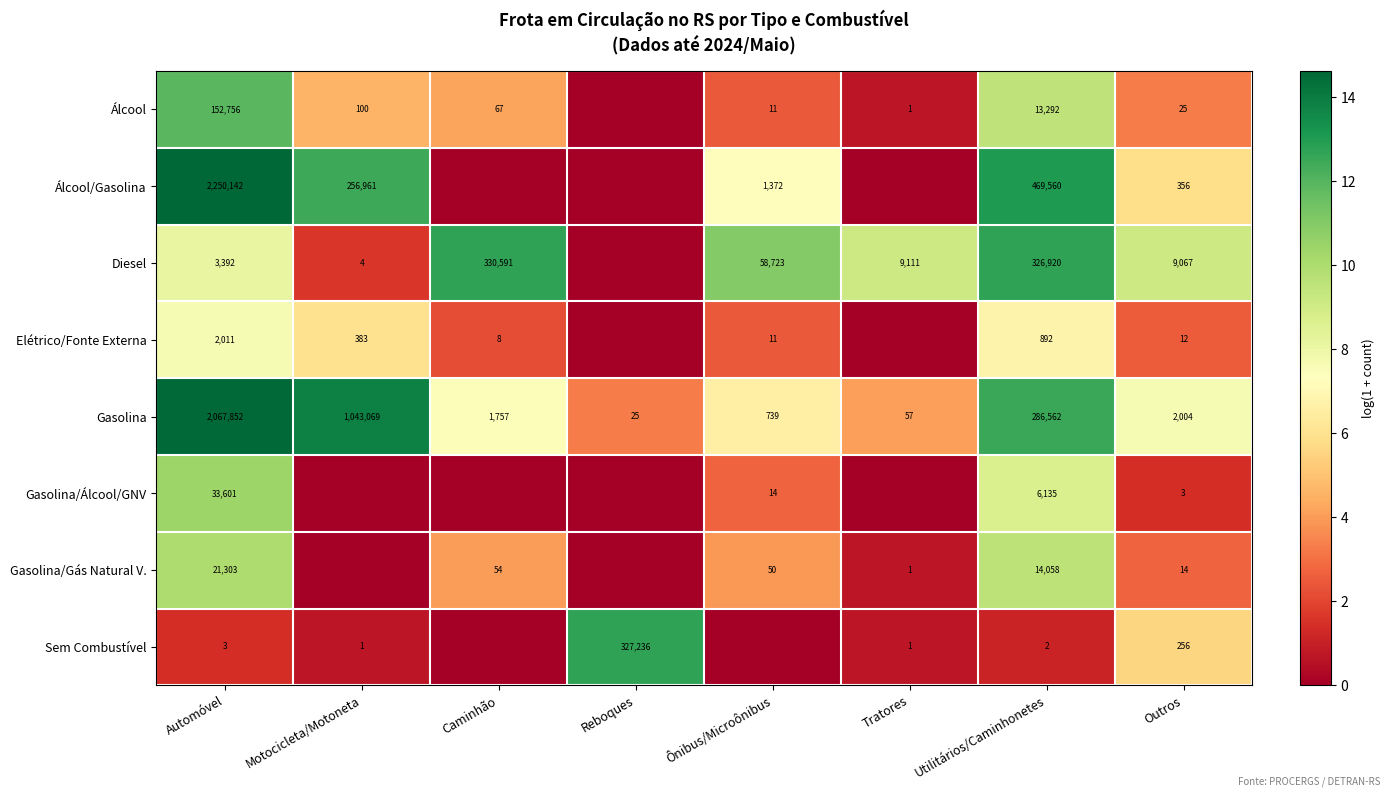

The Elétrico/Fonte Externa series shows 892 at Utilitários/Caminhonetes. True or false?

True